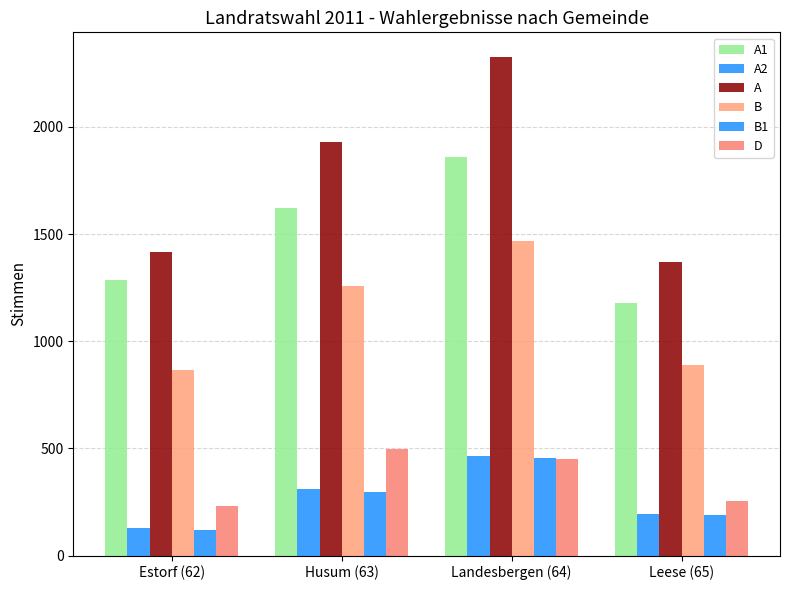

How many categories are shown in the chart?

4